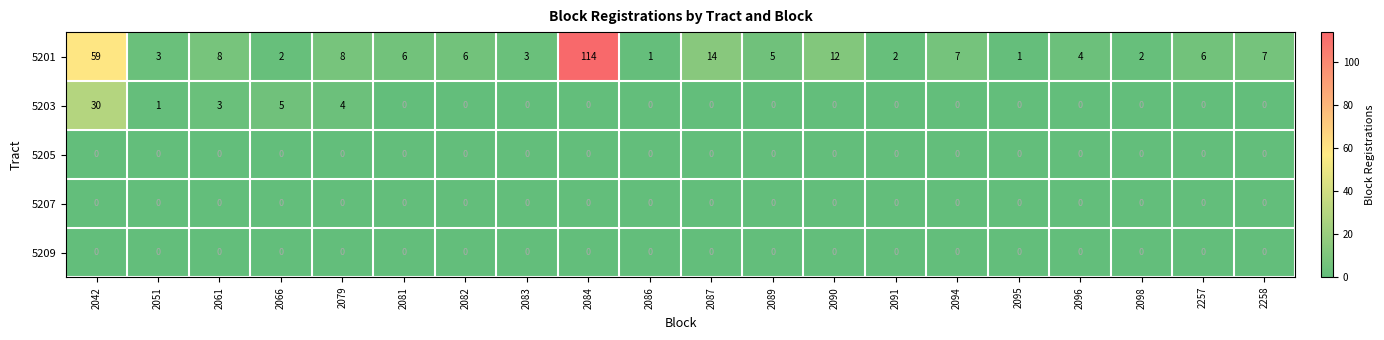

What is the sum of the 5201 values at 2079 and 2086?

9